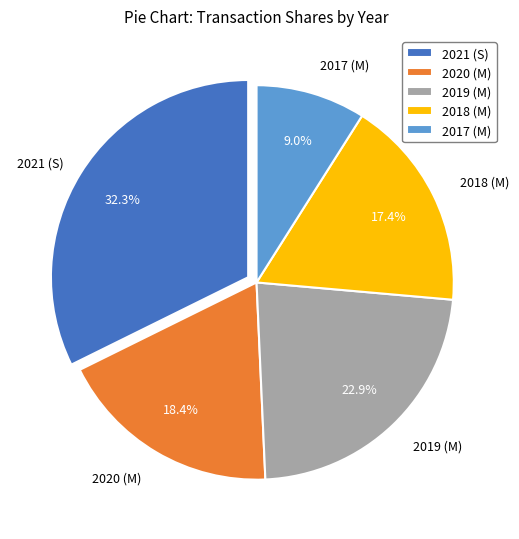

How many segments does this pie chart have?

5